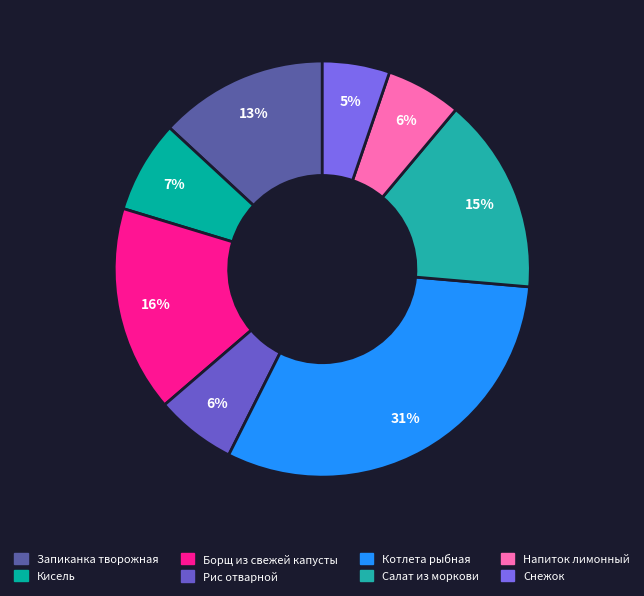

To the nearest percent, what is the average slice percentage?

12%